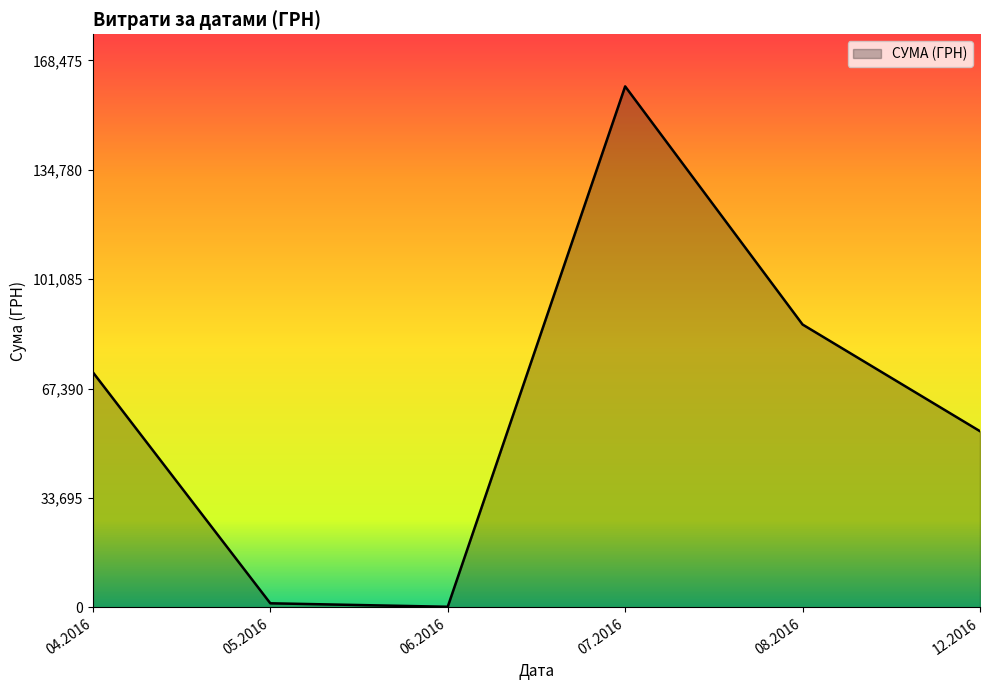

The value at 07.2016 is 268291.0. True or false?

False